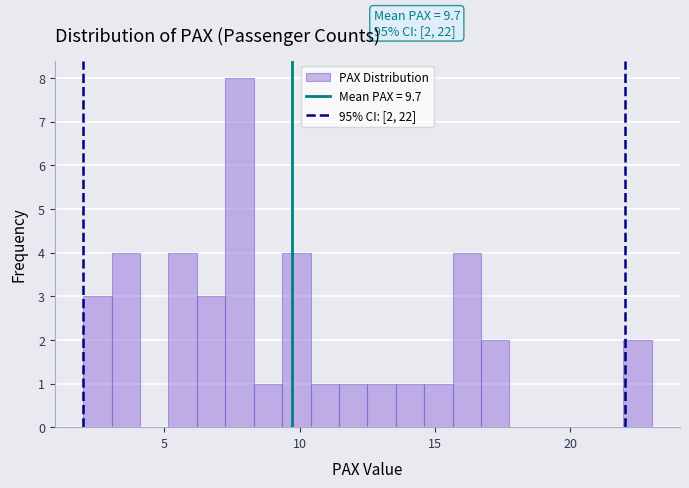

Around what value on the x-axis is the tallest bar? Give the approximate position of its centre, as read against the axis.

8.0